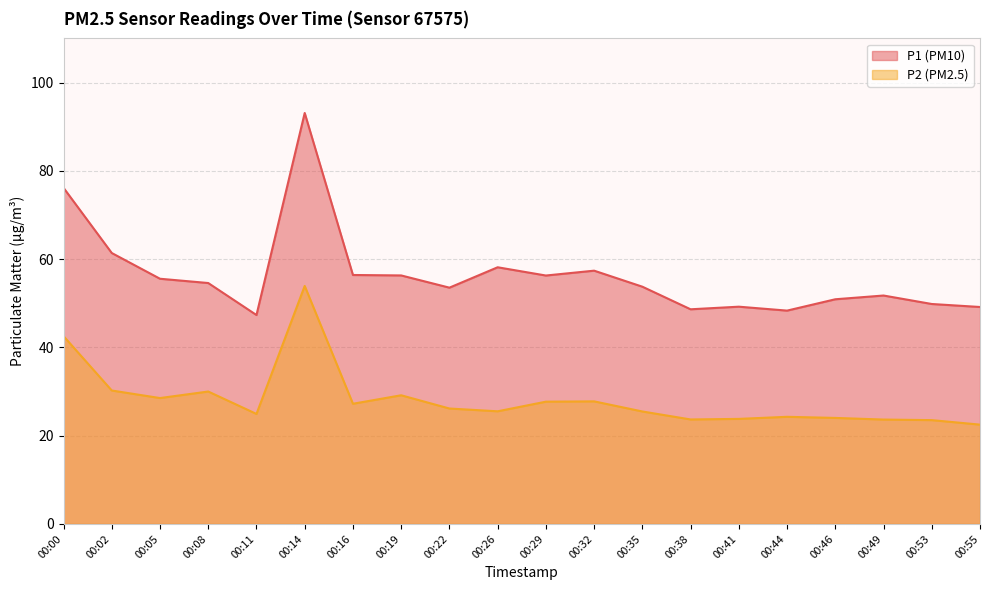

How many distinct data groups are displayed?

2